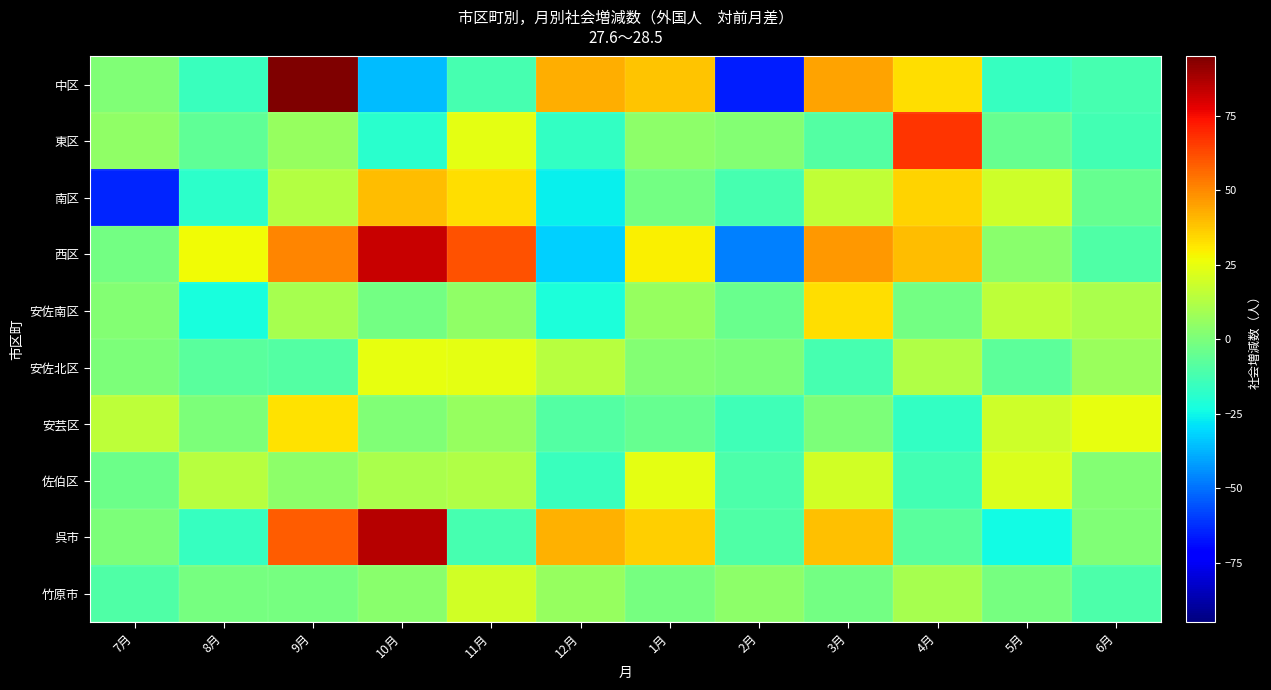

Rank the series at 7月 from highest to lowest value.

安芸区, 東区, 安佐南区, 中区, 安佐北区, 呉市, 西区, 佐伯区, 竹原市, 南区